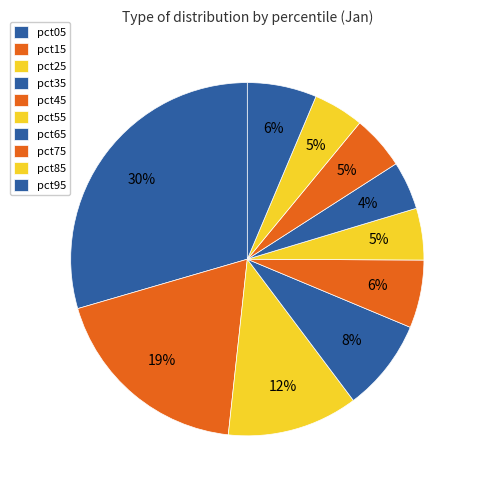

Approximately how many times larger is the value at pct75 compared to pct05?

0.2